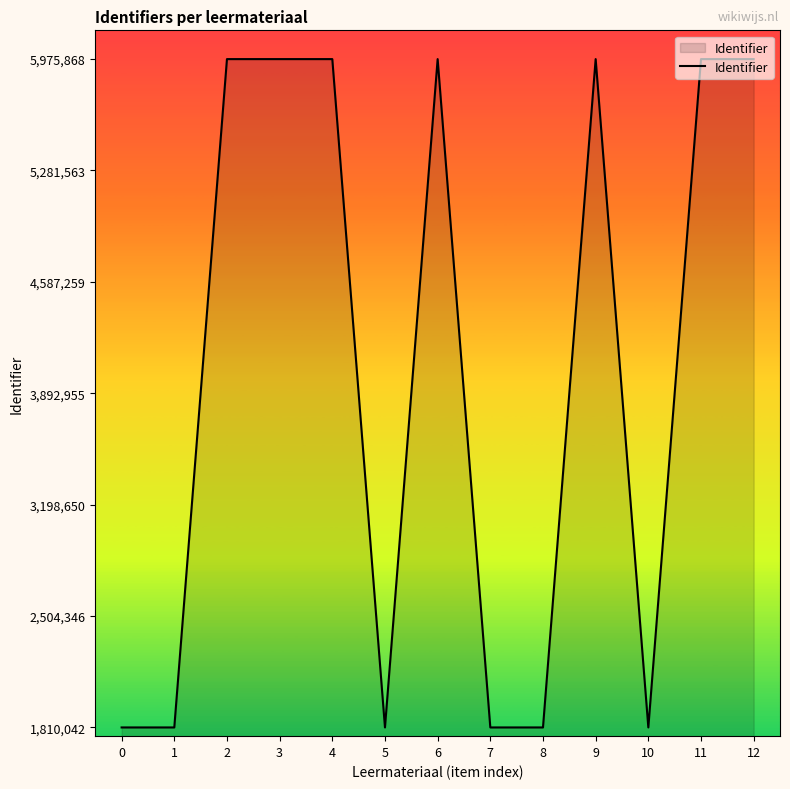

Approximately how many times larger is the value at 8 compared to 11?

0.3